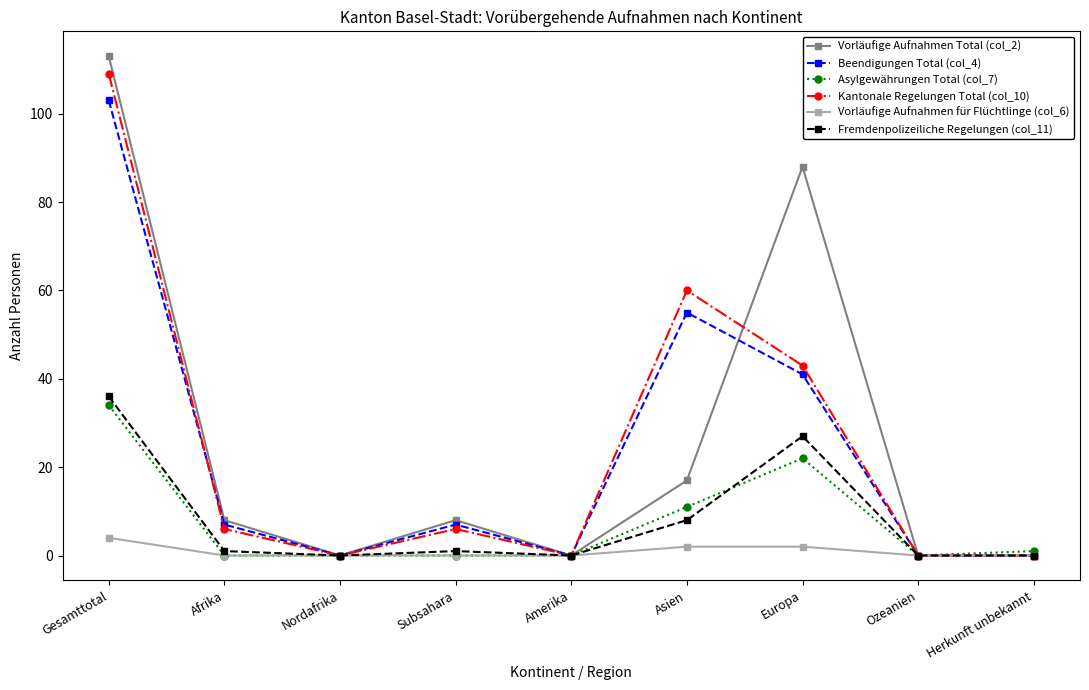

Which series has the widest spread of values?

Vorläufige Aufnahmen Total (col_2)